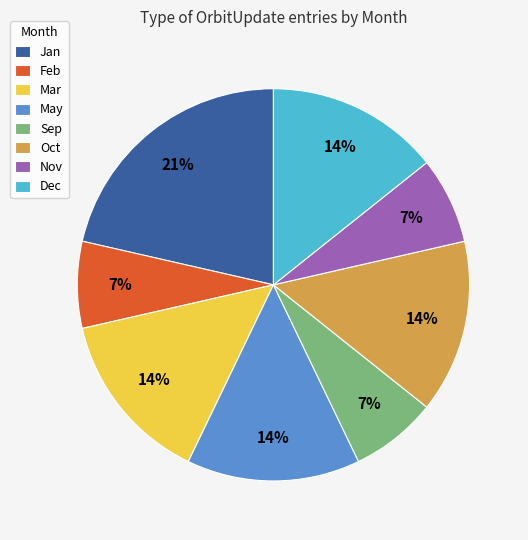

Which category has the biggest portion of the pie?

Jan